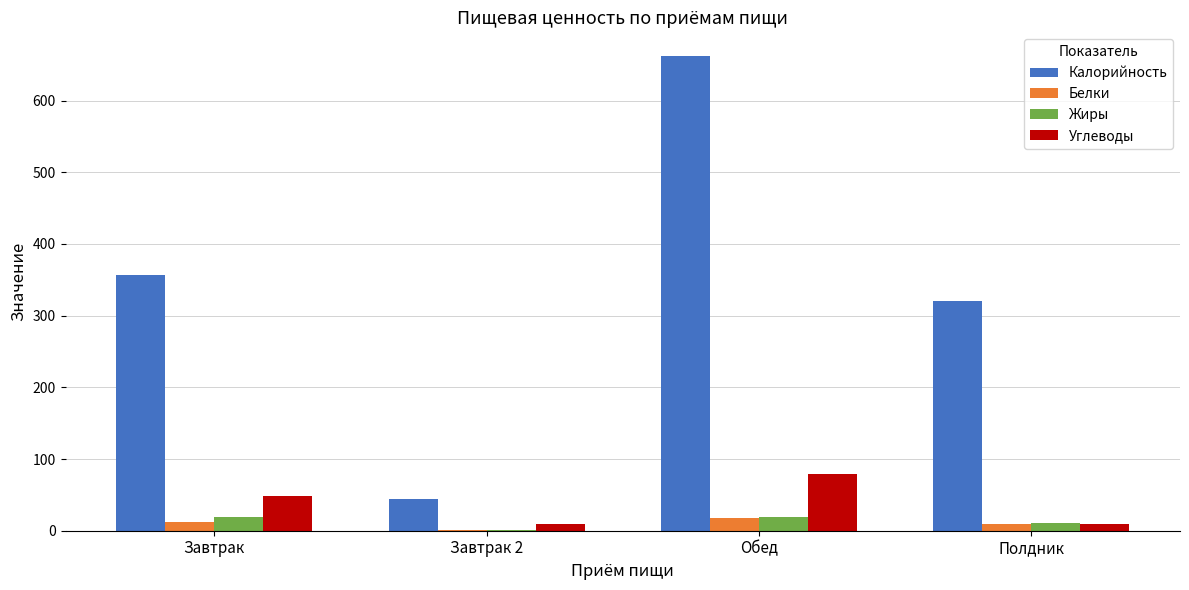

The value of Калорийность at Завтрак 2 is 17.6. True or false?

False